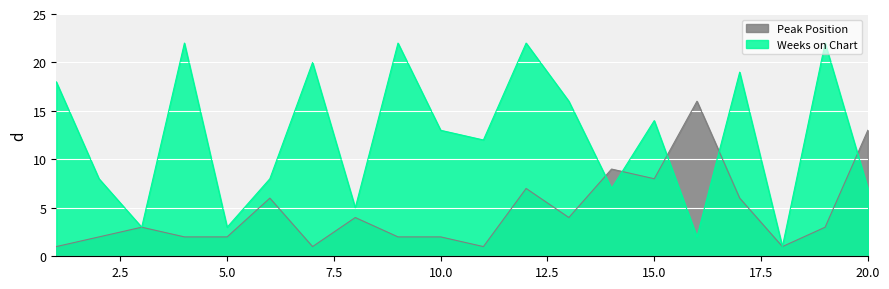

What is the lowest value of the Peak Position series?

1